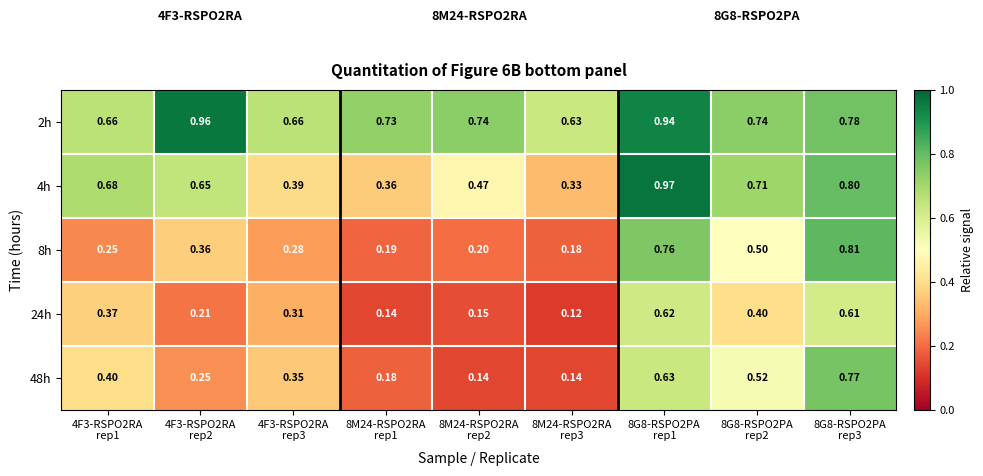

At 4F3-RSPO2RA
rep2, list the series in order from largest to smallest.

2h, 4h, 8h, 48h, 24h